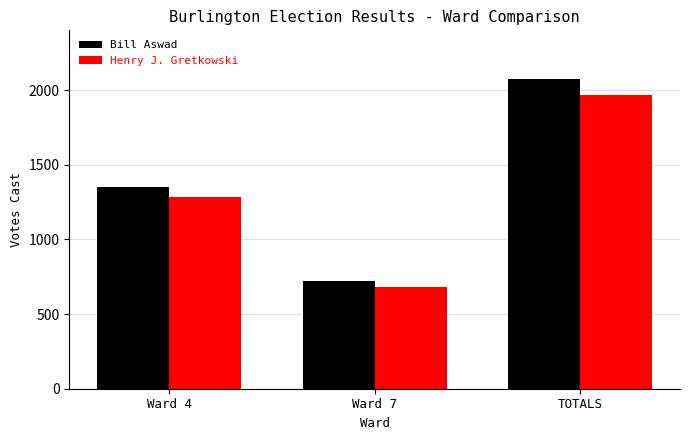

What value does the Bill Aswad series have at Ward 7, to the nearest 10?

720